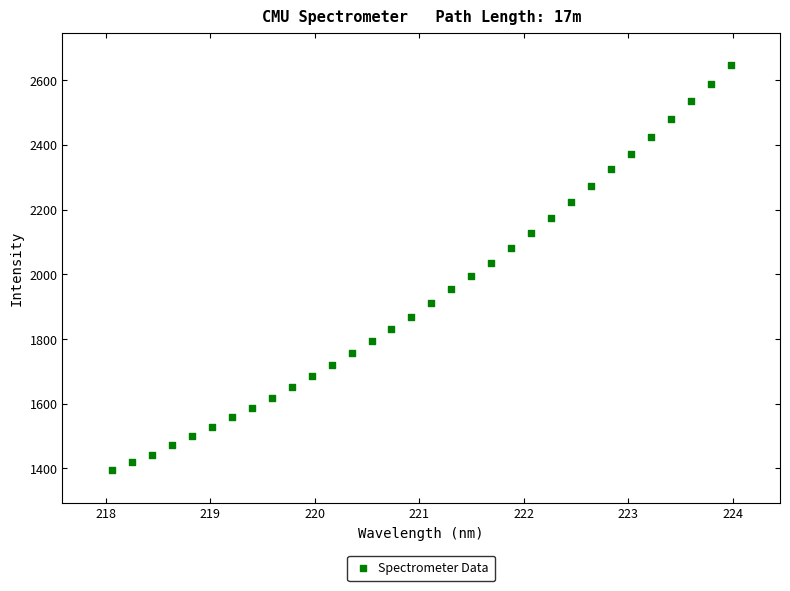

What is the range of X values (max minus min)?

5.9